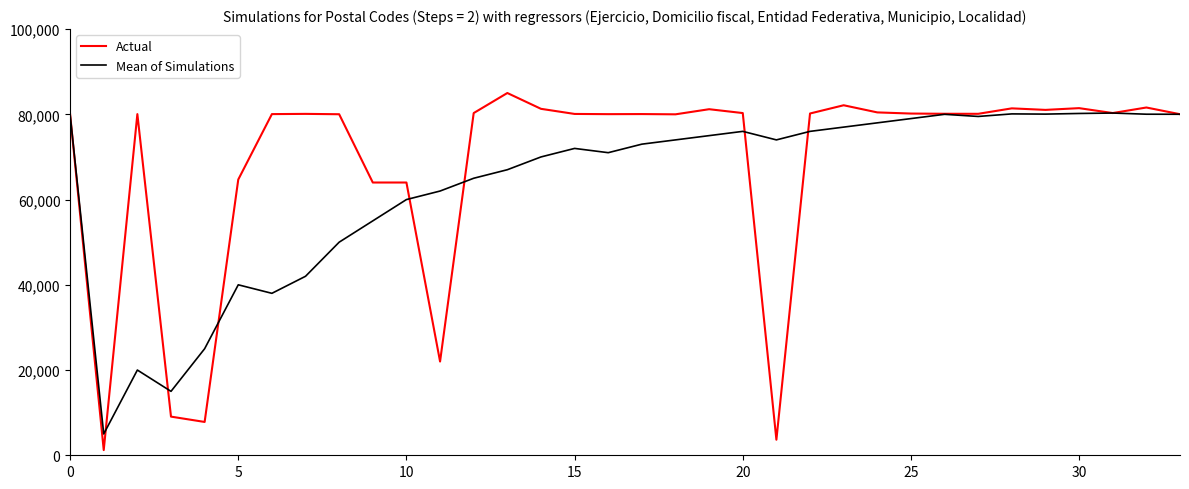

List the series in order of their peak value, lowest first.

Mean of Simulations, Actual